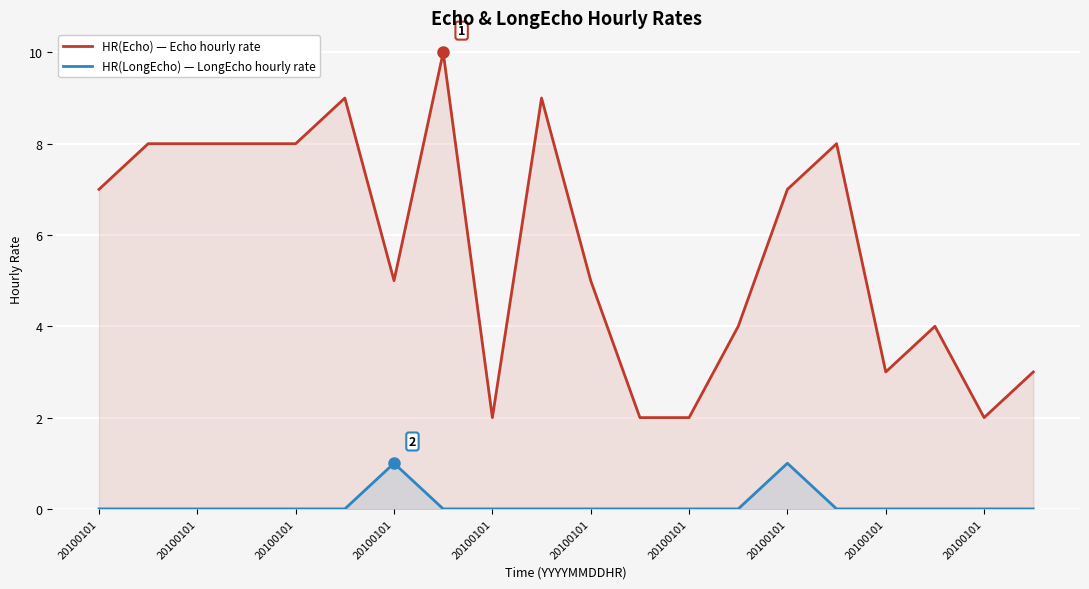

Which series has the widest spread of values?

HR(Echo) — Echo hourly rate